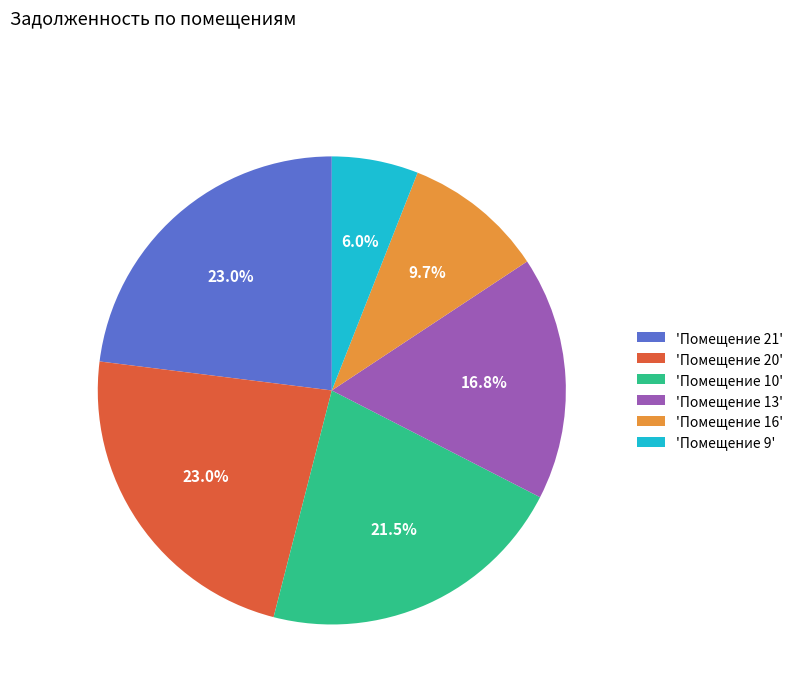

What is the smallest slice in the pie chart?

'Помещение 9'